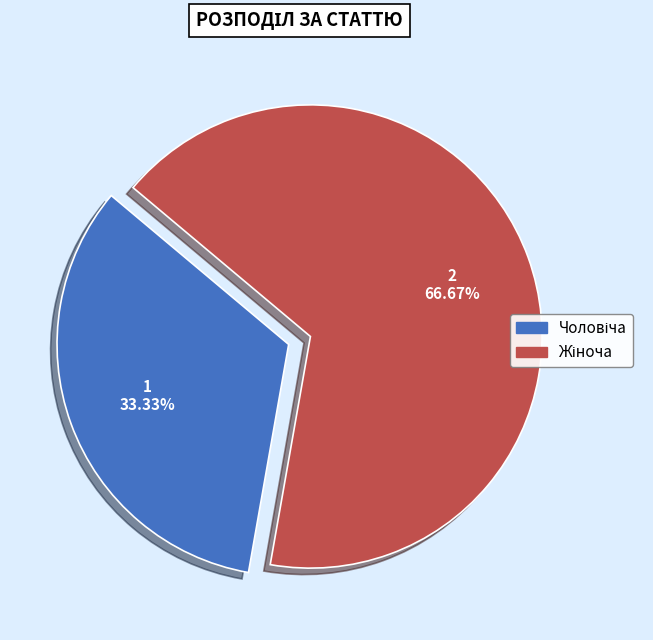

To the nearest percent, what is the average slice percentage?

50%